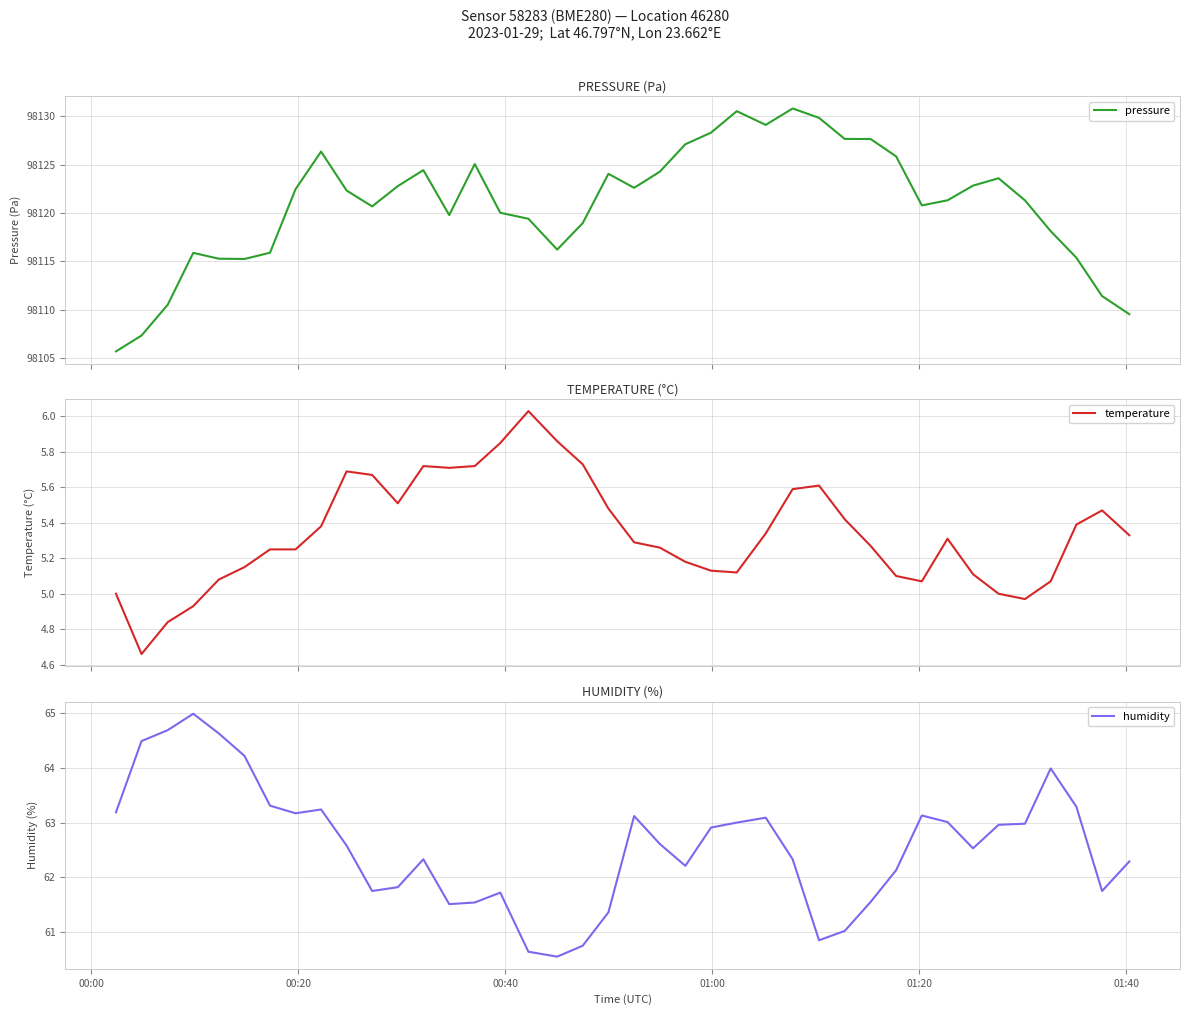

List the series in order of their peak value, lowest first.

temperature, humidity, pressure